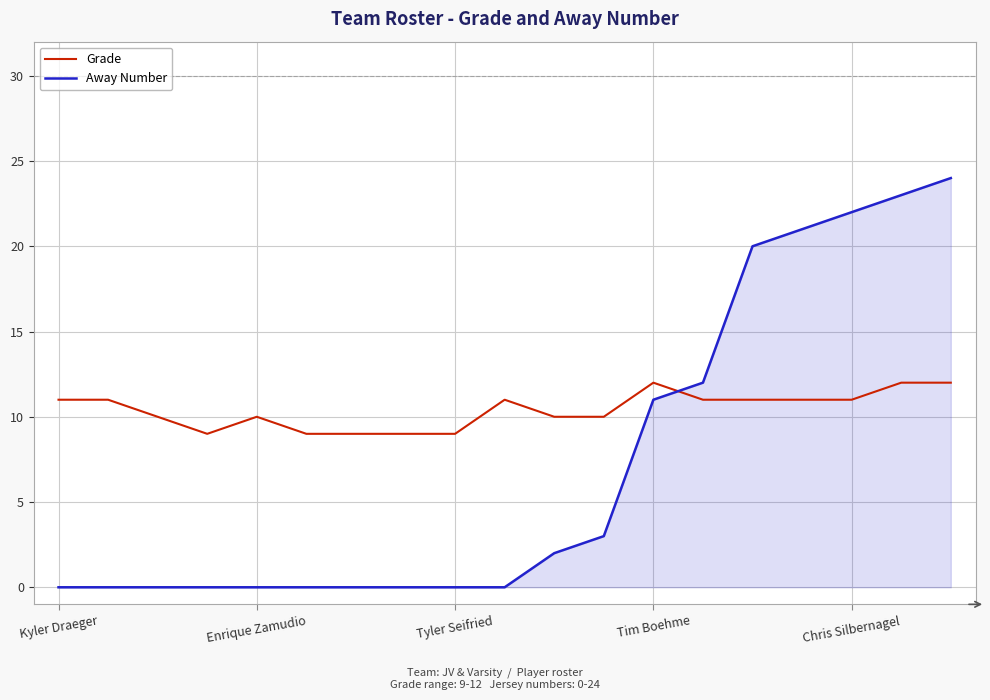

Which series has the widest spread of values?

Away Number